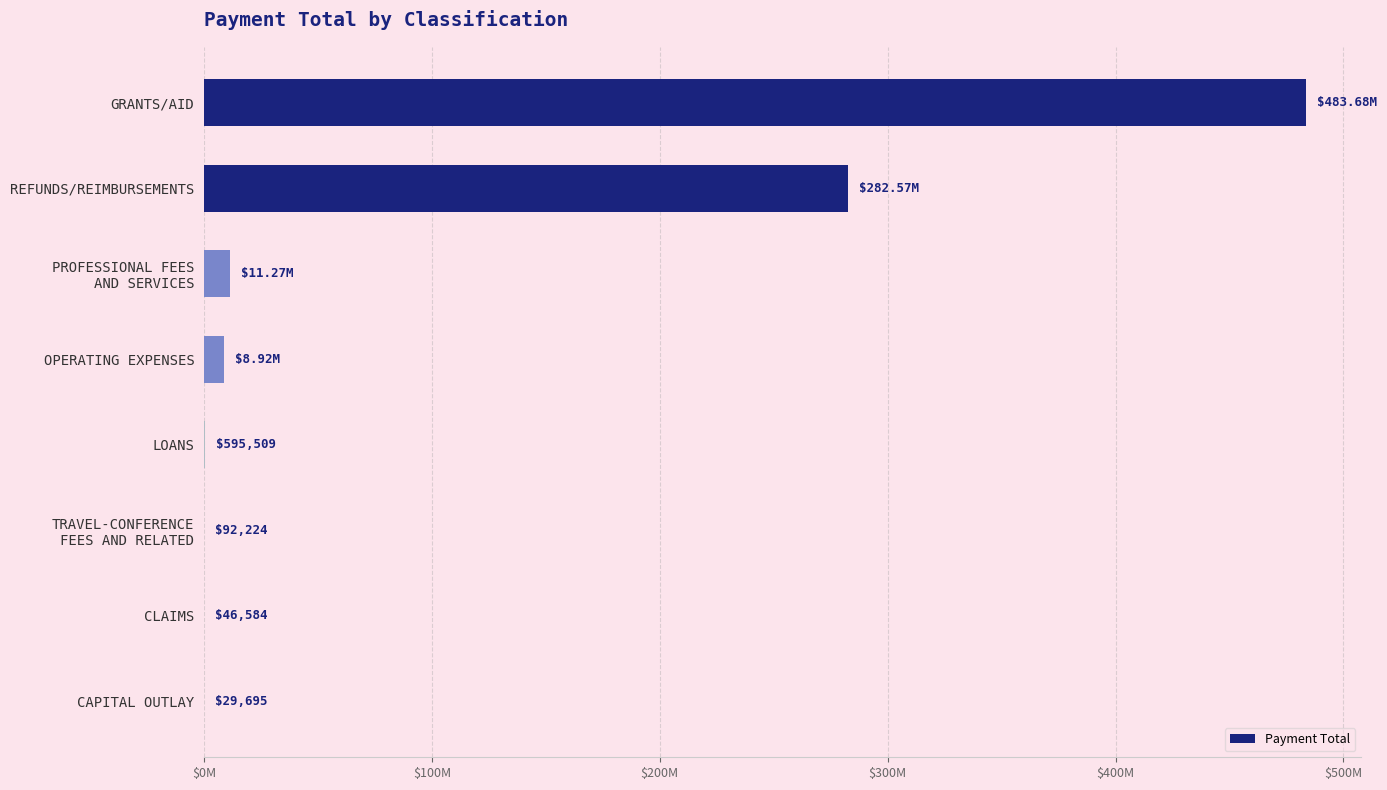

What is the maximum value shown in the chart?

483679103.4